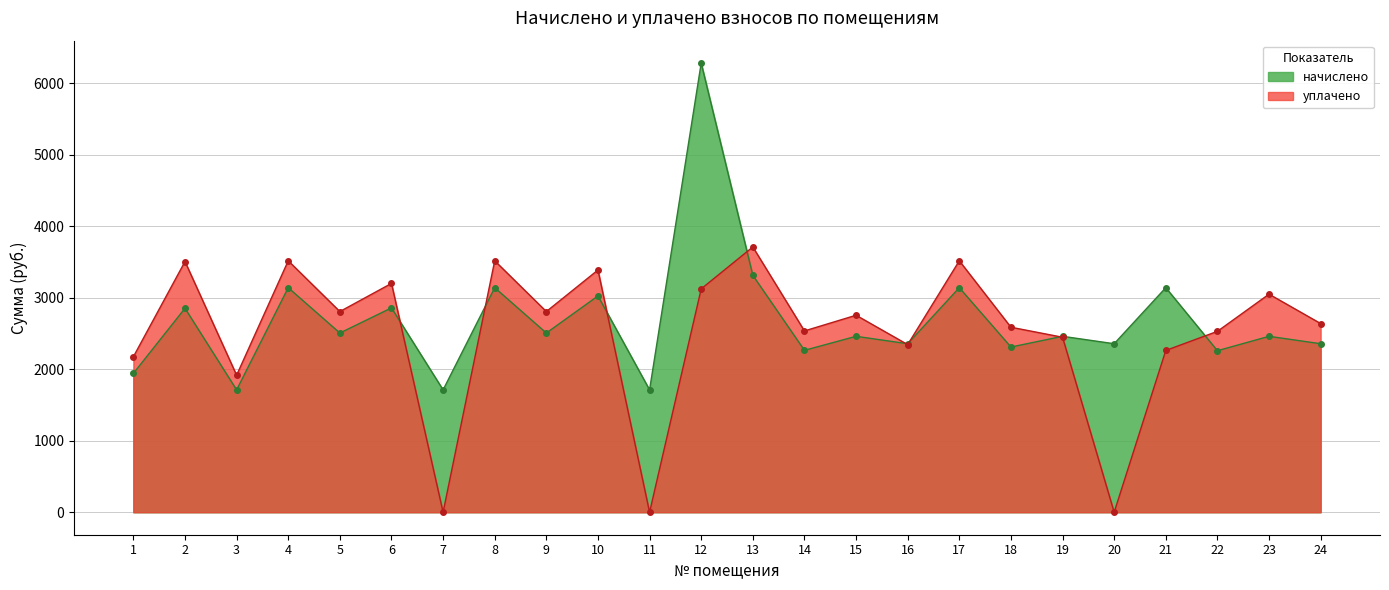

The value of начислено at 4 is 3139.2. True or false?

True